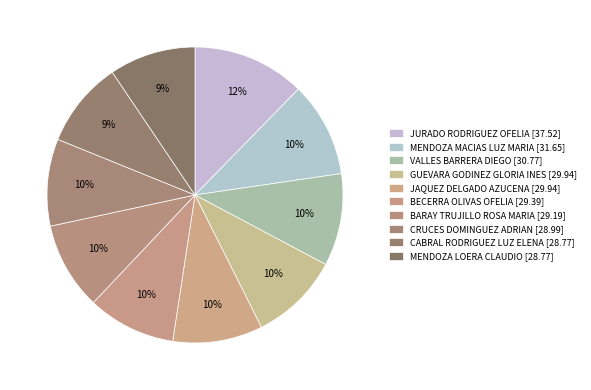

What is the largest slice in the pie chart?

JURADO RODRIGUEZ OFELIA